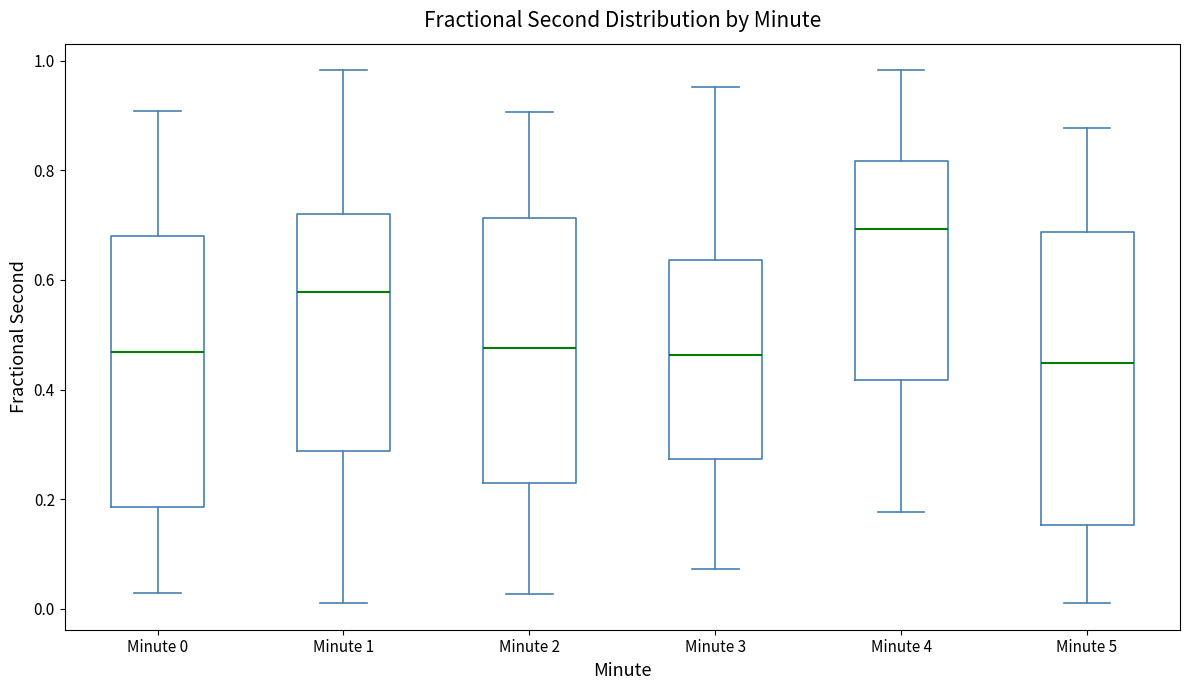

Reading left to right, transcribe this box plot: for each box, give where its median line is, the range the box spans, and where its two whiskers end, as read against the y-axis. The values are not printed on the chart, so give them approximately, as read against the axis.

Minute 0: median 0.46, box 0.18 to 0.68, whiskers 0.02 to 0.90
Minute 1: median 0.58, box 0.28 to 0.72, whiskers 0.02 to 0.98
Minute 2: median 0.48, box 0.22 to 0.72, whiskers 0.02 to 0.90
Minute 3: median 0.46, box 0.28 to 0.64, whiskers 0.08 to 0.96
Minute 4: median 0.70, box 0.42 to 0.82, whiskers 0.18 to 0.98
Minute 5: median 0.44, box 0.16 to 0.68, whiskers 0.02 to 0.88